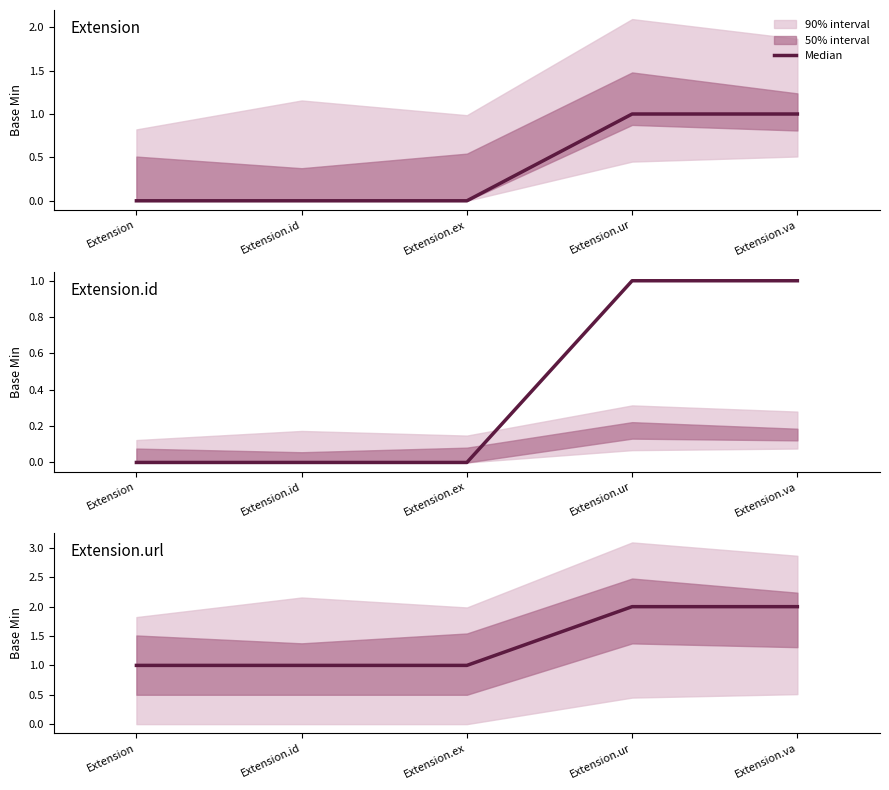

List the labels in order of value, smallest first.

Extension, Extension.id, Extension.ex, Extension.ur, Extension.va